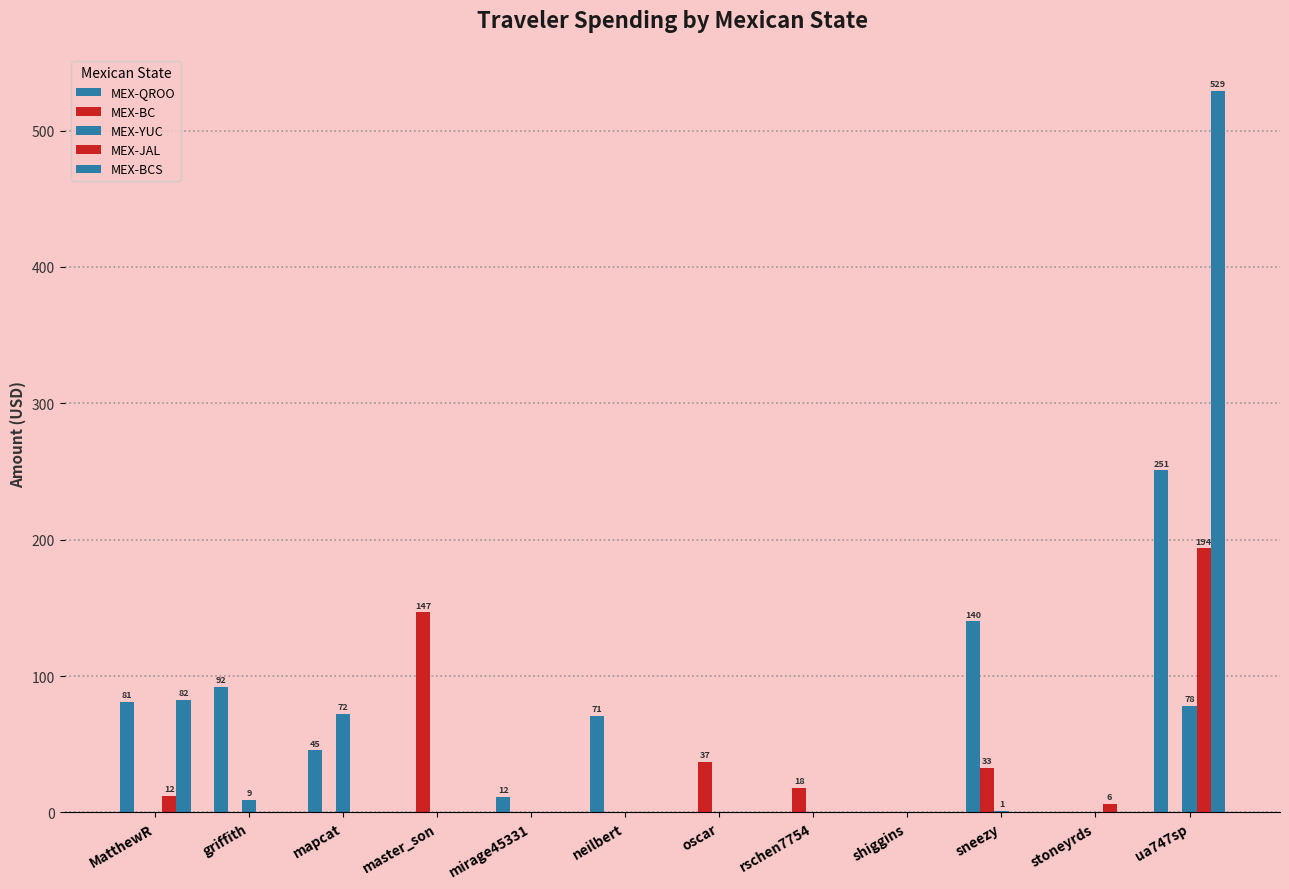

Reading left to right, transcribe all the data shown in this chart.

MEX-QROO: 81.0	92.0	45.5	0.0	11.6	70.8	0.0	0.0	0.0	140.1	0.0	250.8
MEX-BC: 0.0	0.0	0.0	146.7	0.0	0.0	36.9	17.8	0.0	32.8	0.0	0.0
MEX-YUC: 0.0	9.4	72.1	0.0	0.0	0.0	0.0	0.0	0.0	1.0	0.0	78.3
MEX-JAL: 12.1	0.0	0.0	0.0	0.0	0.0	0.0	0.0	0.0	0.0	6.4	193.6
MEX-BCS: 82.5	0.0	0.0	0.0	0.0	0.0	0.0	0.0	0.0	0.0	0.0	529.1